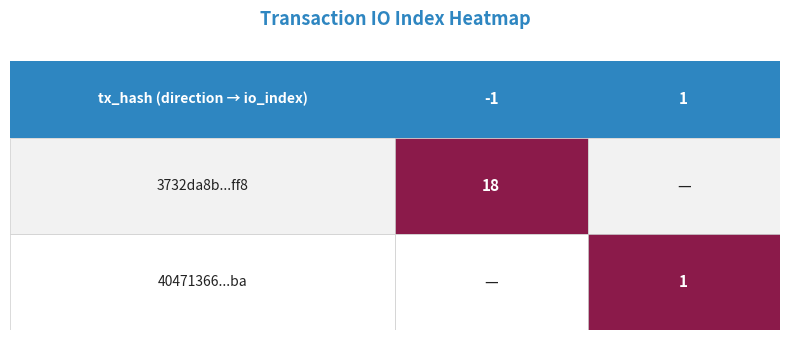

What is the spread (max minus min) of values at io_index?

17